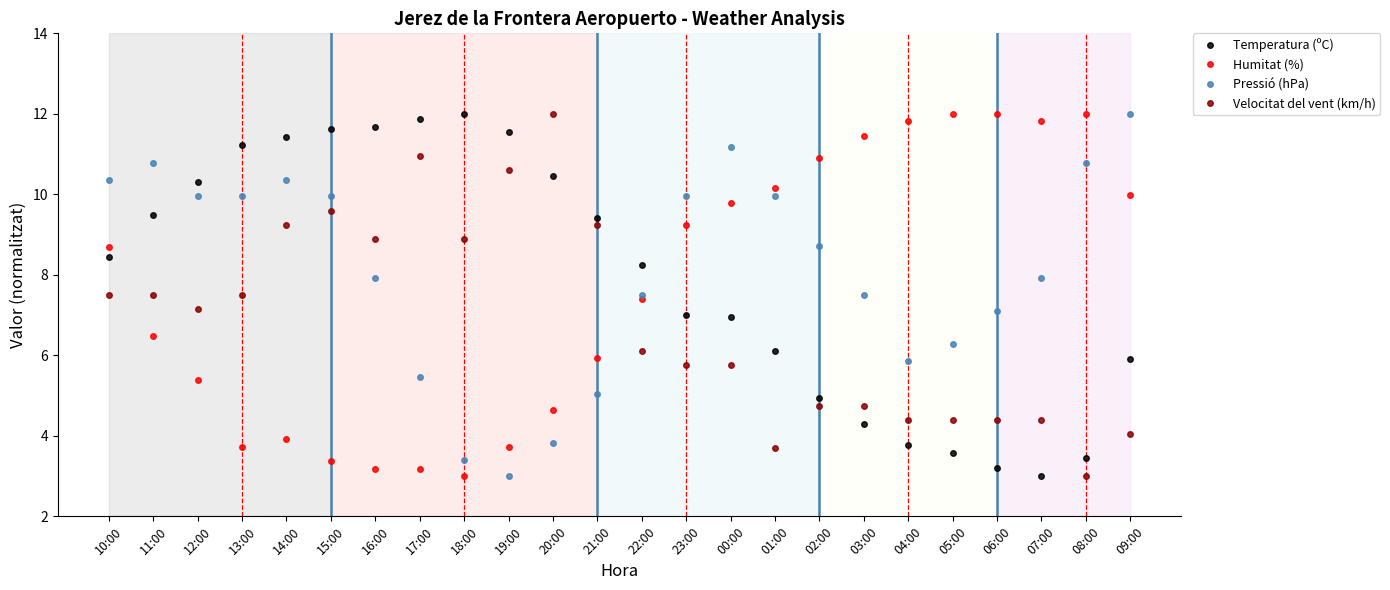

What is the spread (max minus min) of values at 23:00?

4.2